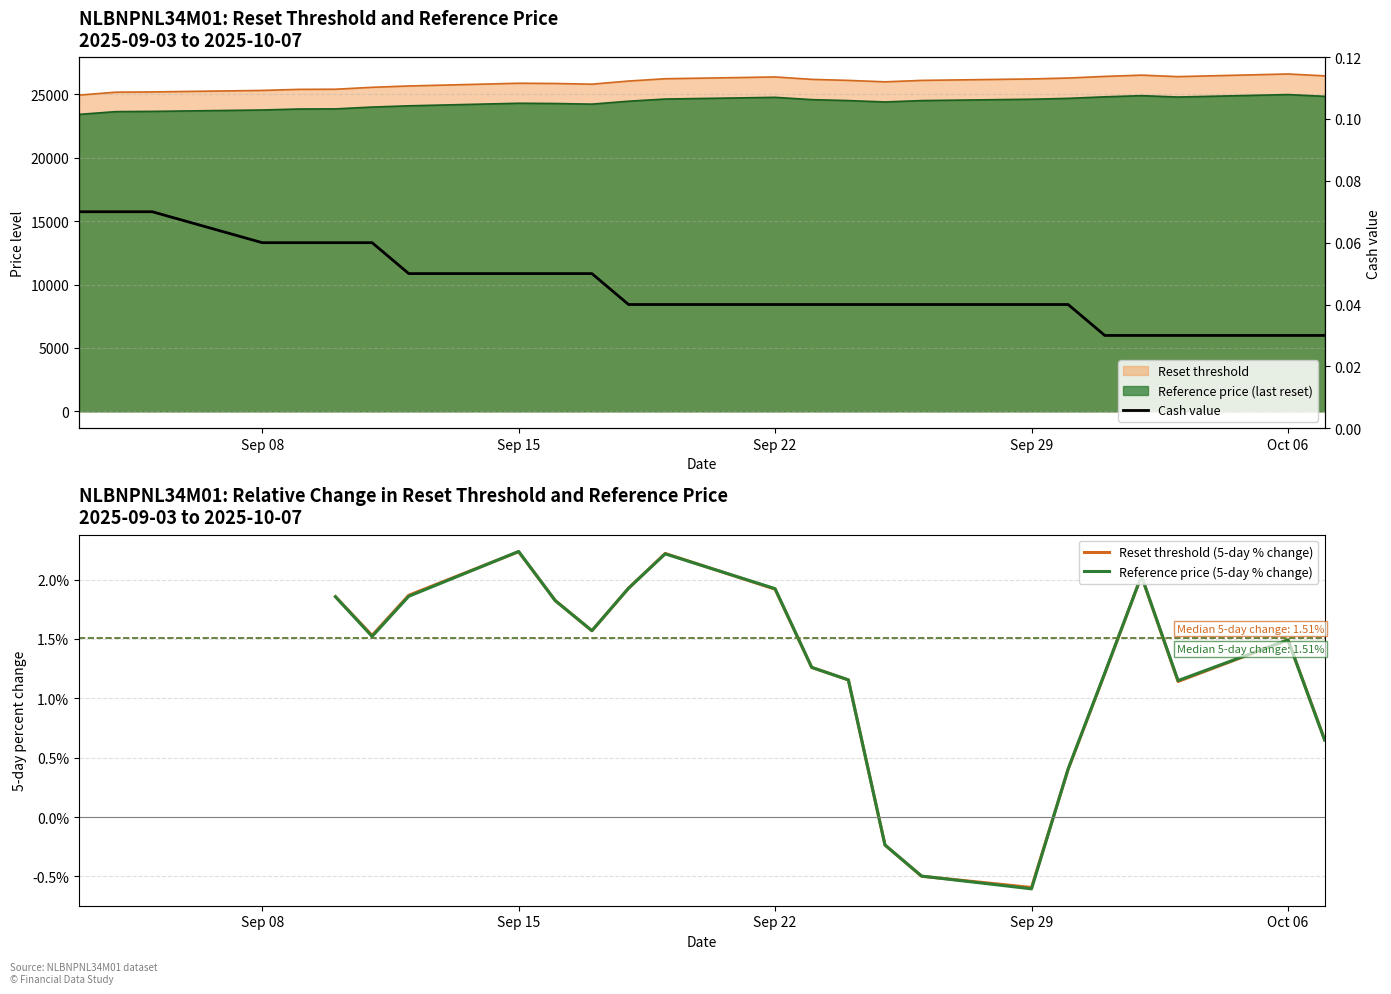

Does the chart display data point markers on the line(s)?

No